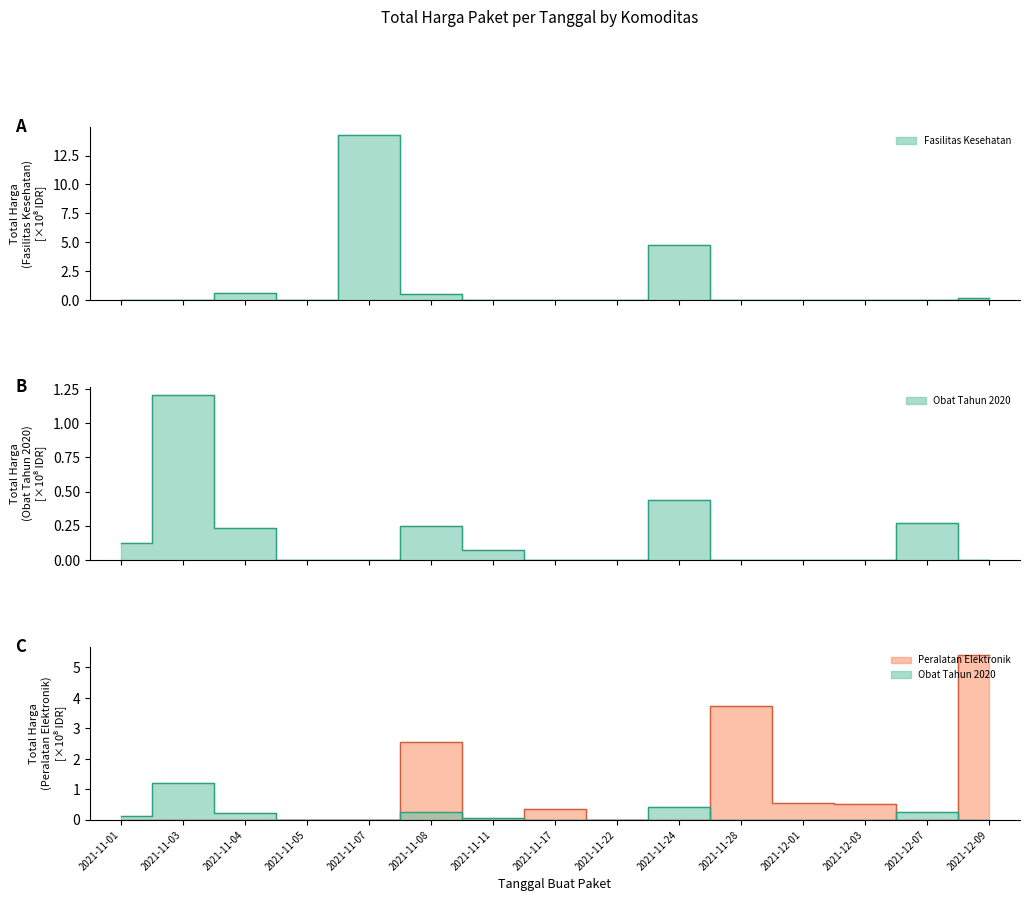

What is the label of the 13th point from the left?

2021-12-03